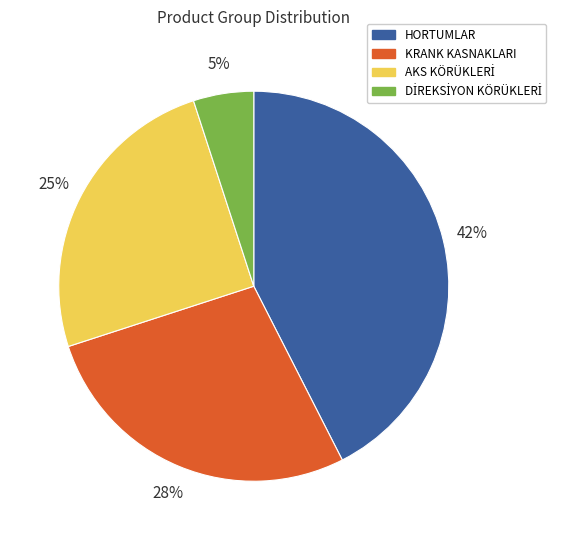

How many segments does this pie chart have?

4